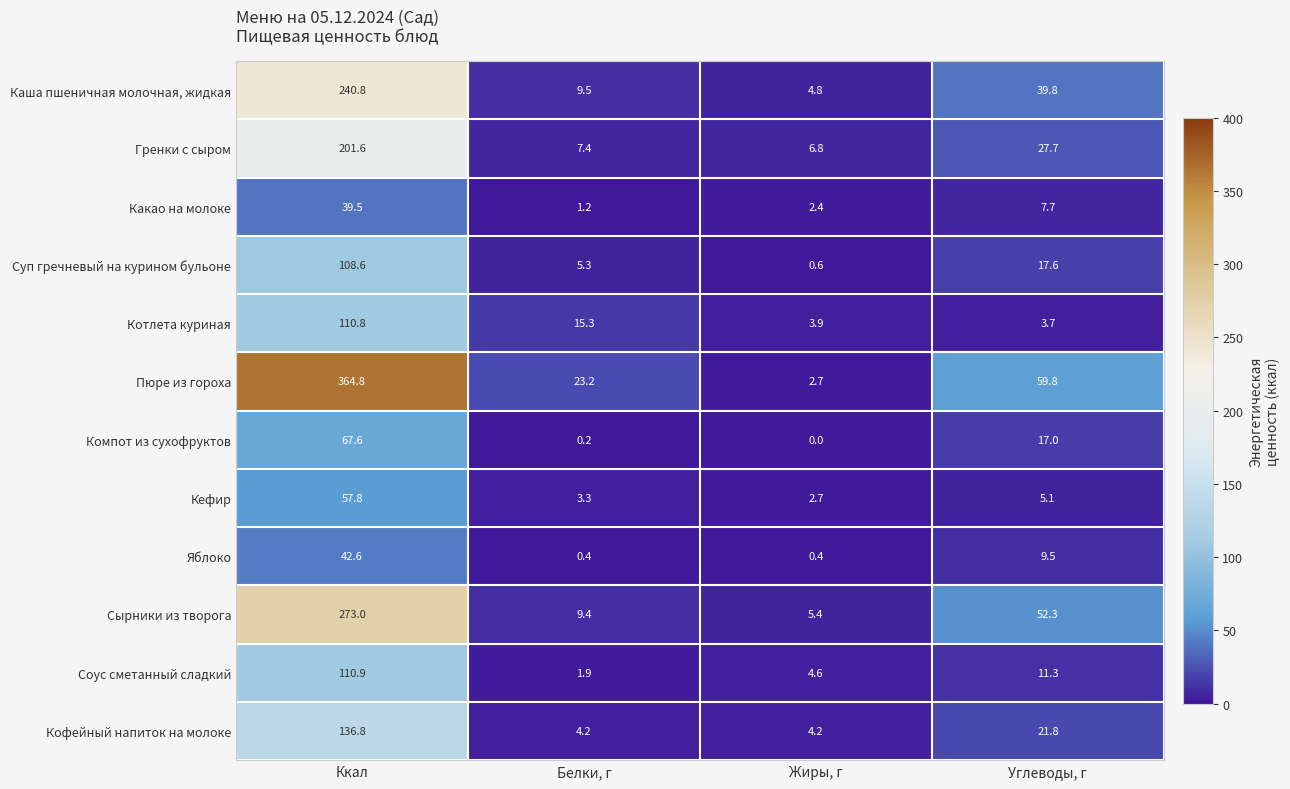

What is the difference between the Сырники из творога values at Белки, г and Жиры, г?

4.0